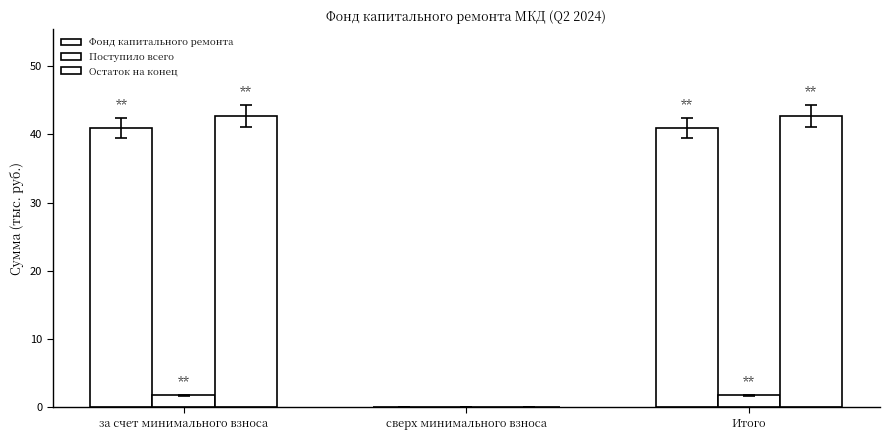

Are the bars grouped side by side (vs. stacked)?

Yes